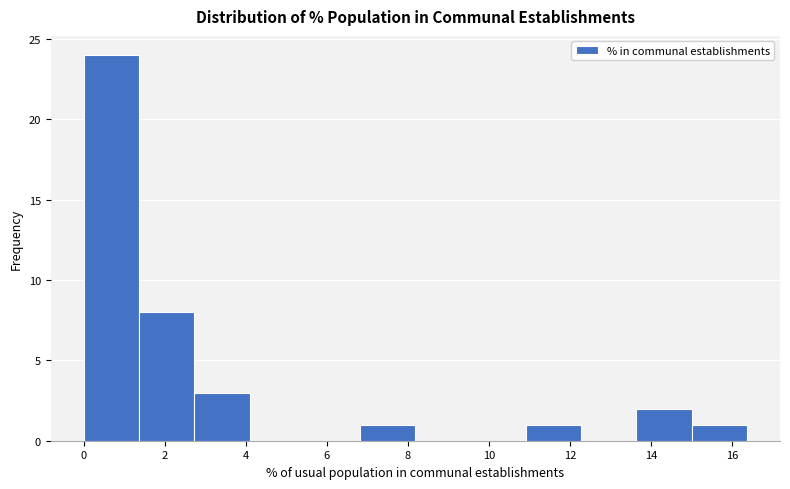

Which range on the x-axis has the tallest bar?

0.0 to 1.4